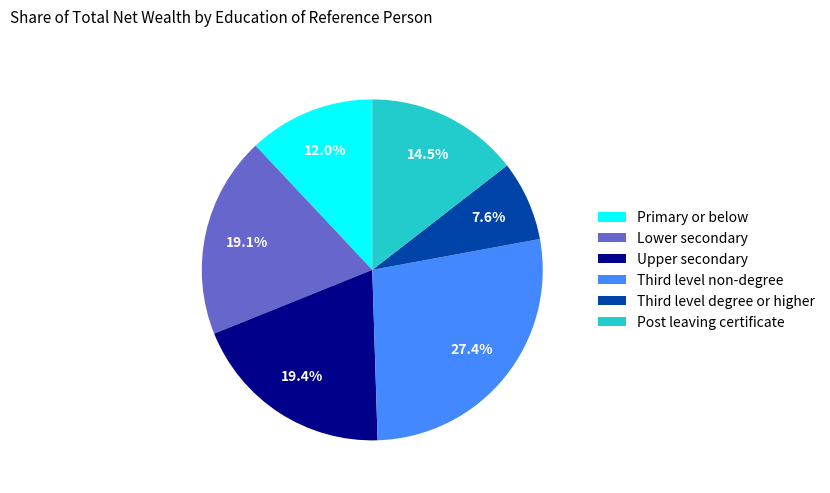

Which category has the smallest portion of the pie?

Third level degree or higher